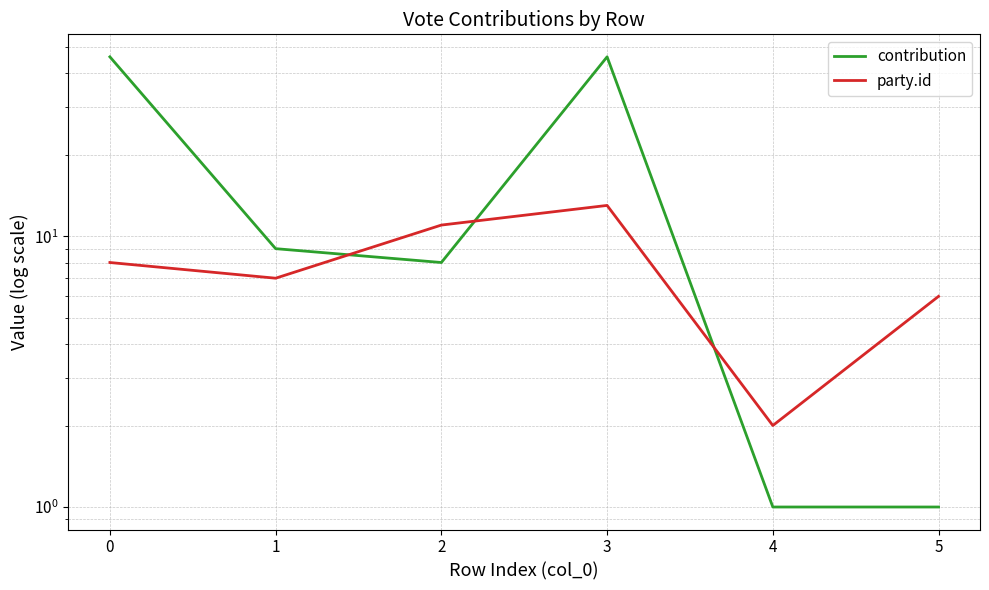

What is the value of the contribution point at the 1st from the left?

46